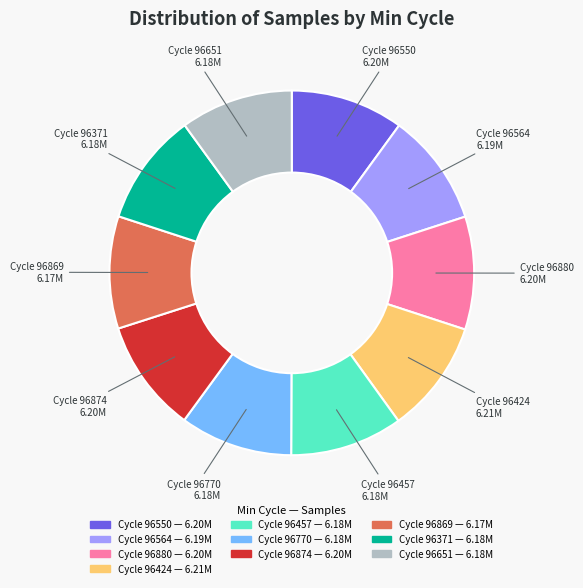

Is the sum of Cycle 96457 and Cycle 96880 greater than half?

No